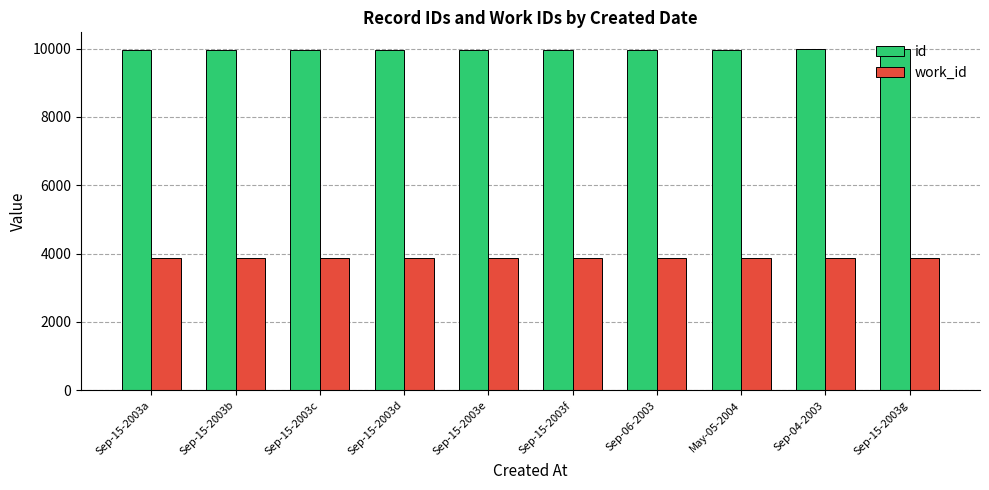

What is the total value across all series at Sep-04-2003?

13841